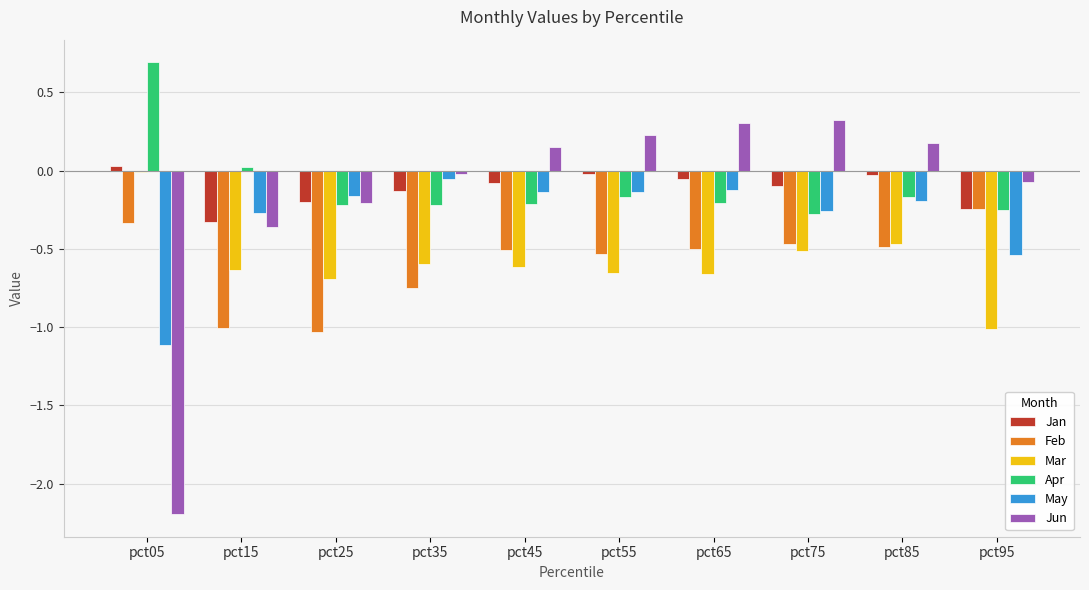

Are the bars grouped side by side (vs. stacked)?

Yes